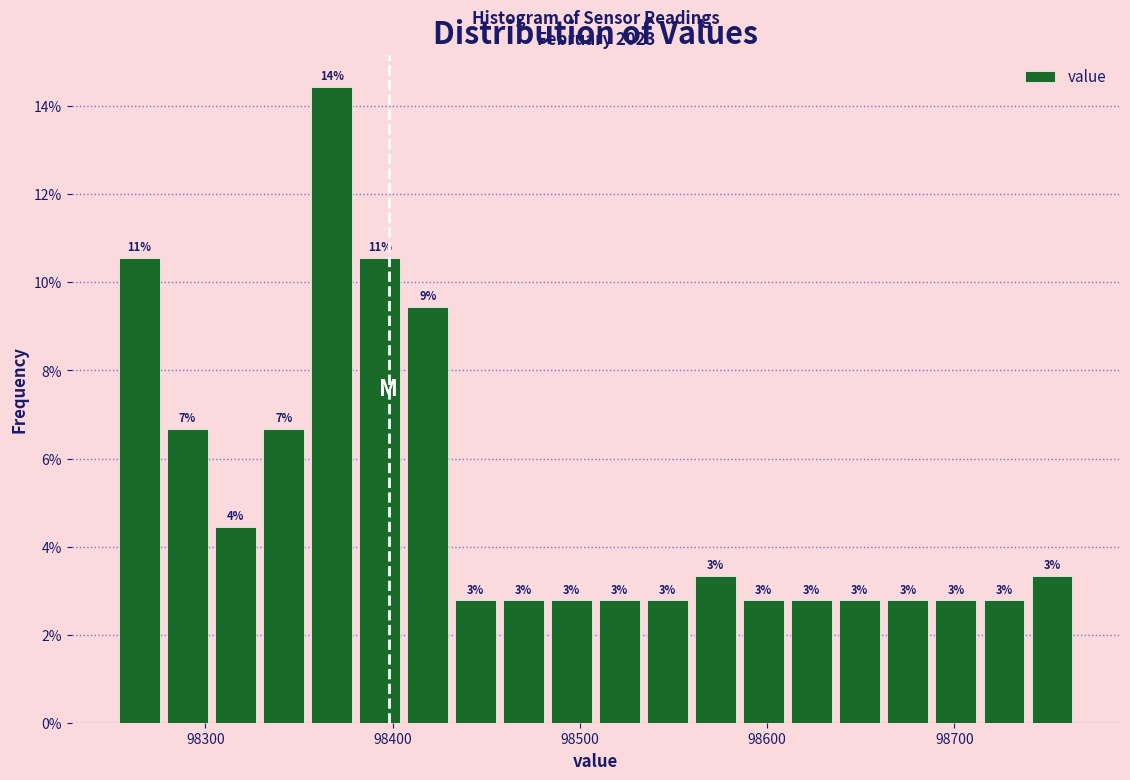

Read against the x-axis, roughly where is the centre of the tallest bar?

98370